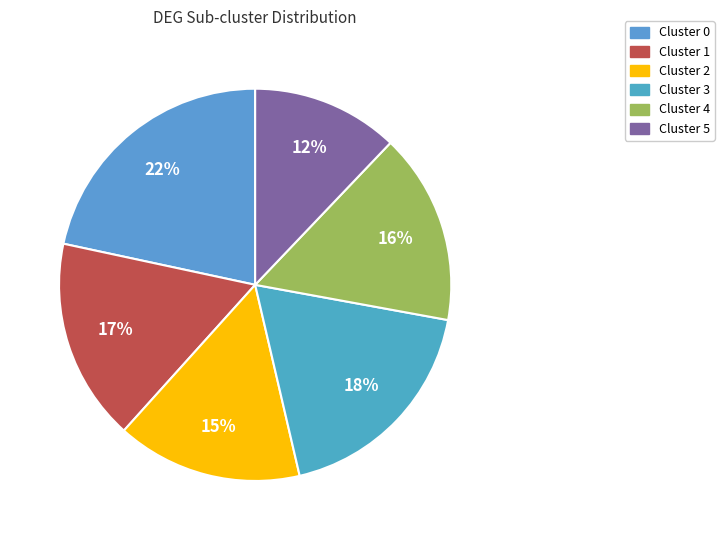

To the nearest percent, what is the average slice percentage?

17%